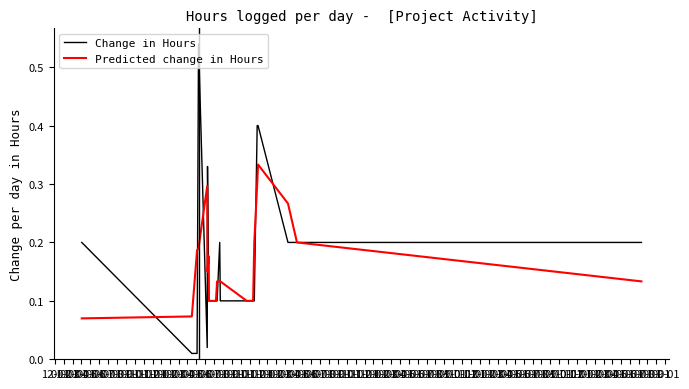

Rank the series by their average value, from highest to lowest.

Change in Hours, Predicted change in Hours